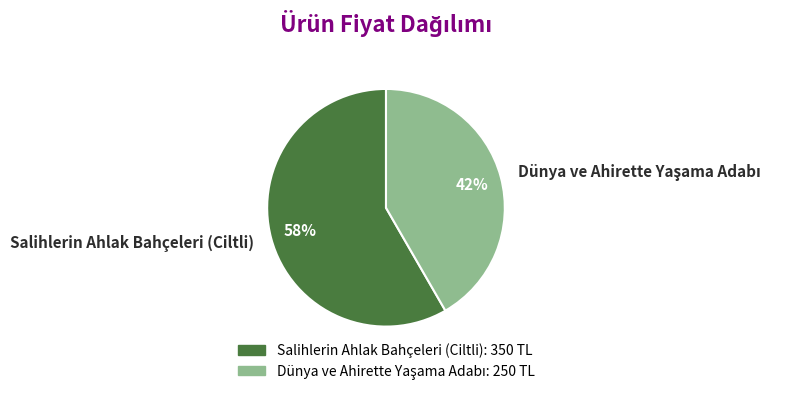

Which slice is the largest?

Salihlerin Ahlak Bahçeleri (Ciltli)